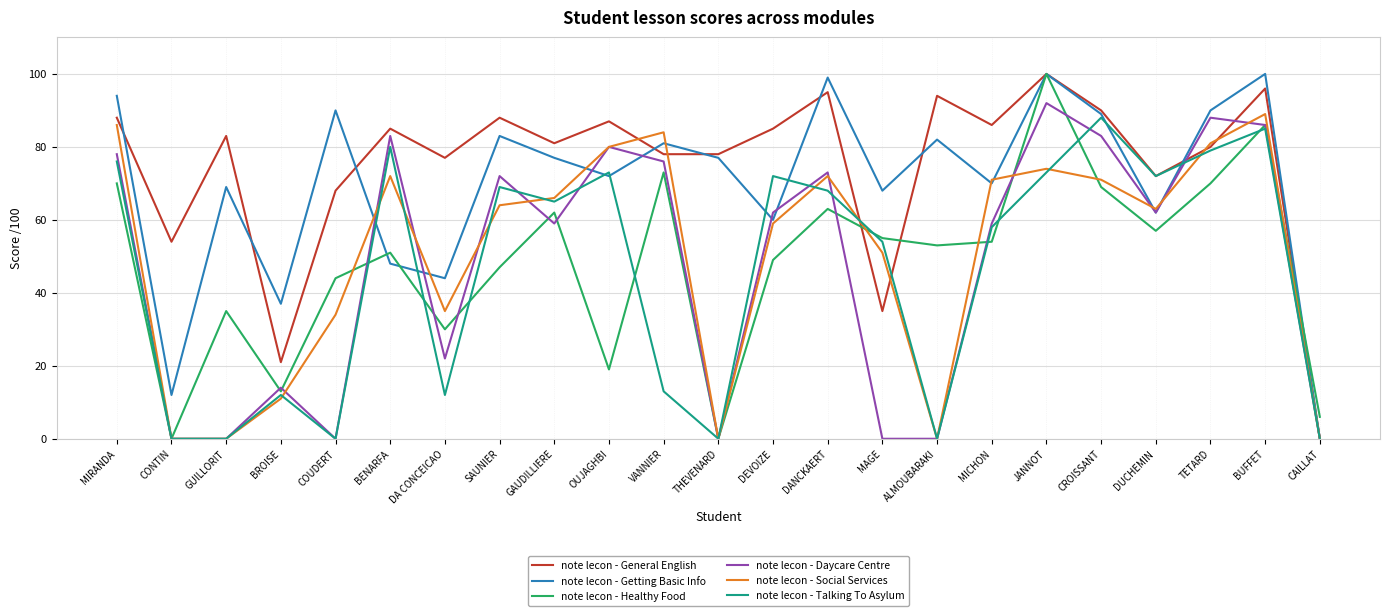

Which series has the largest total across all categories?

note lecon - General English